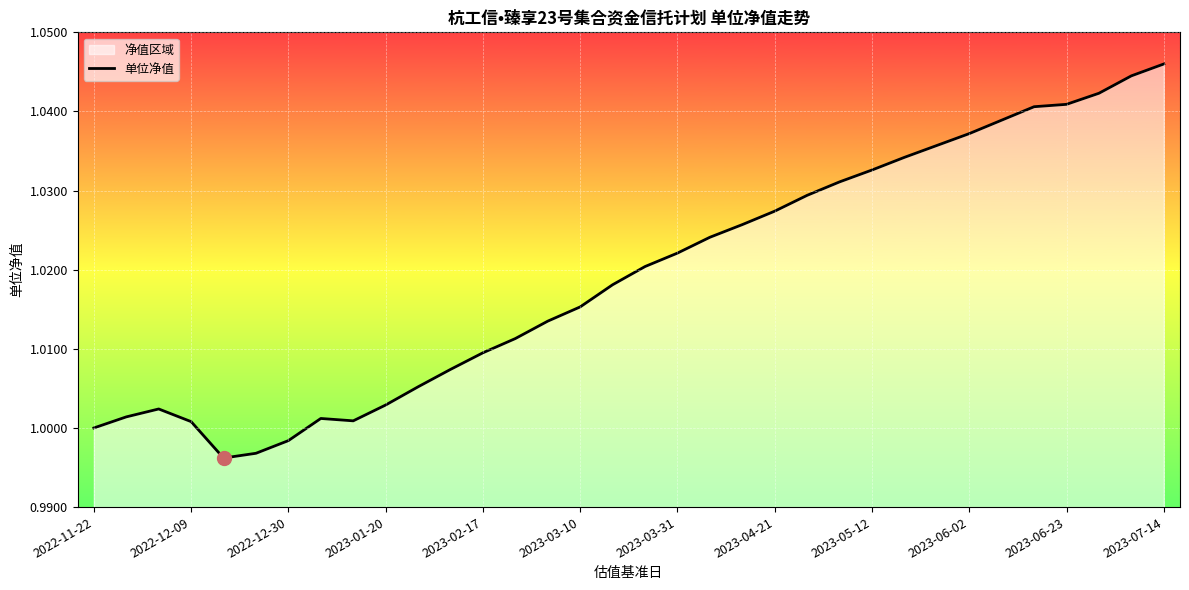

Which label corresponds to the largest value in the chart?

2023-07-14